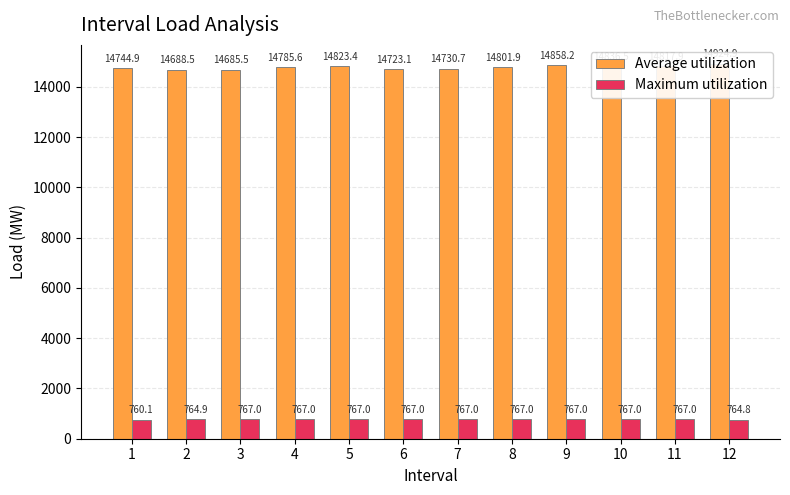

Reading left to right, extract all data points from this chart.

Average utilization: 1=14744.9	2=14688.5	3=14685.5	4=14785.6	5=14823.4	6=14723.1	7=14730.7	8=14801.9	9=14858.2	10=14836.5	11=14817.9	12=14924.9
Maximum utilization: 1=760.1	2=764.9	3=767.0	4=767.0	5=767.0	6=767.0	7=767.0	8=767.0	9=767.0	10=767.0	11=767.0	12=764.8